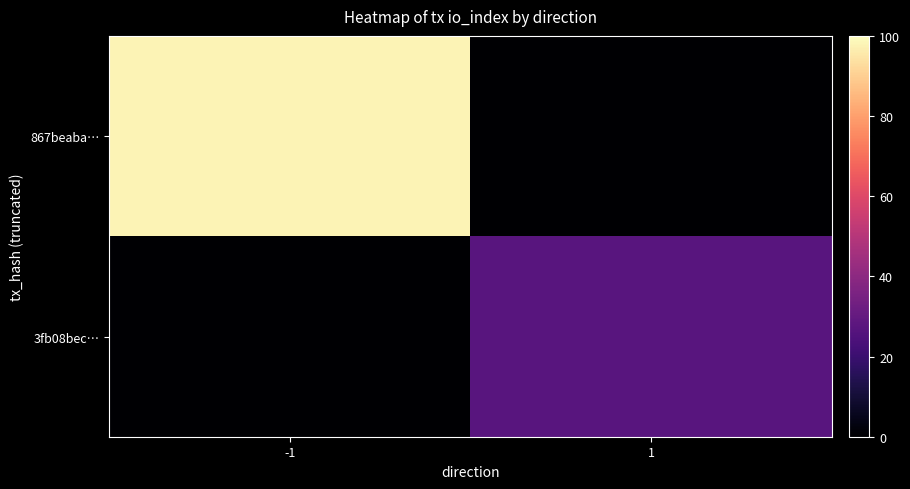

What is the spread (max minus min) of values at 1?

27